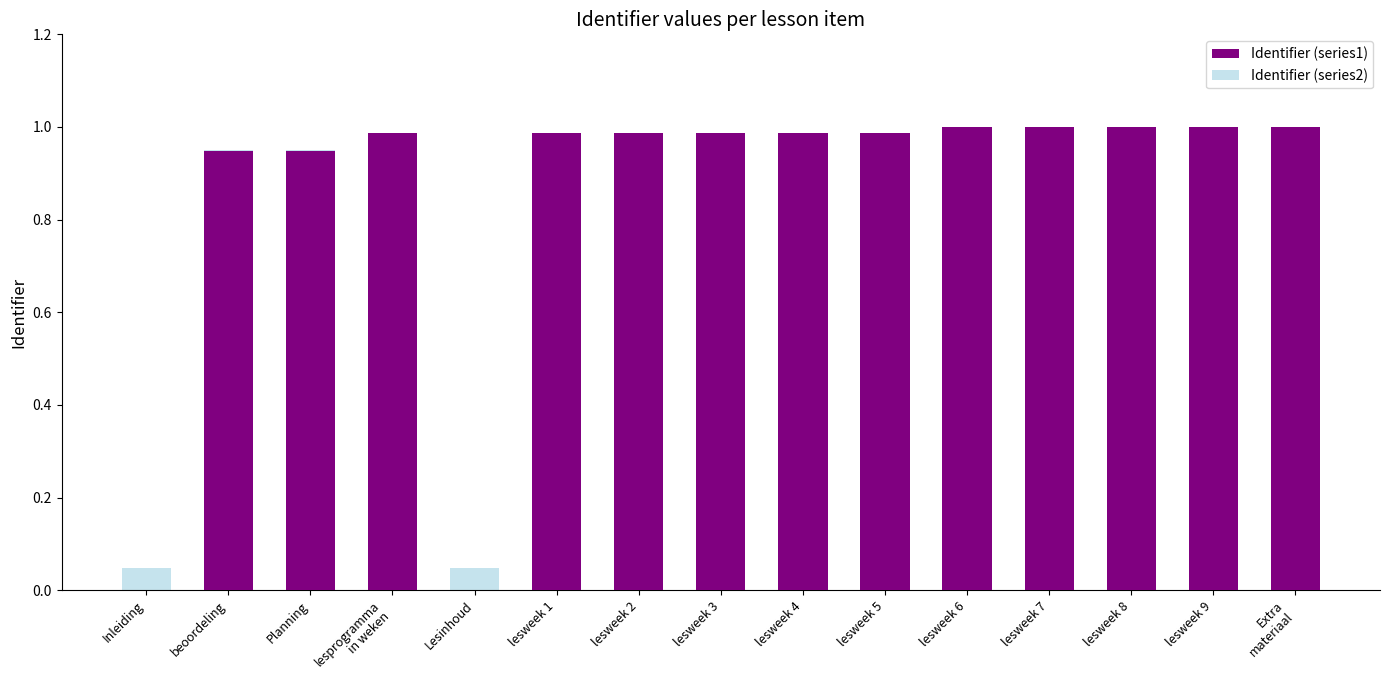

At which category is the sum across all series the highest?

Extra
materiaal